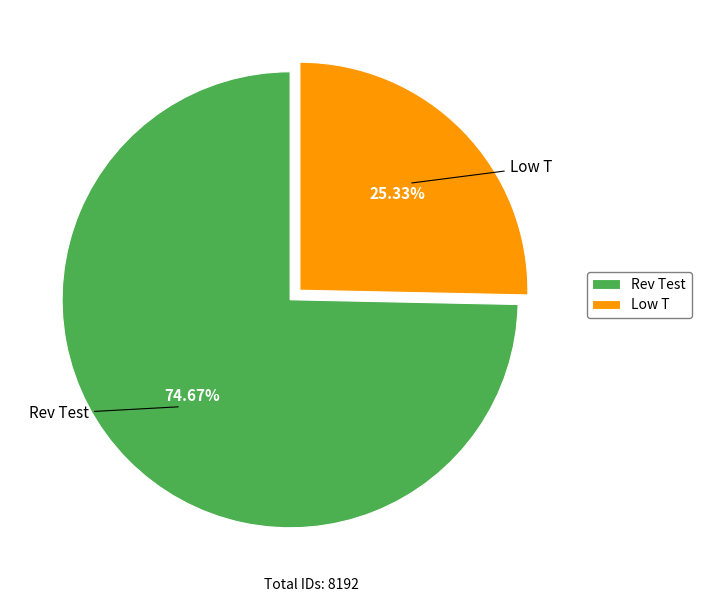

Is the sum of Low T and Rev Test greater than half?

Yes